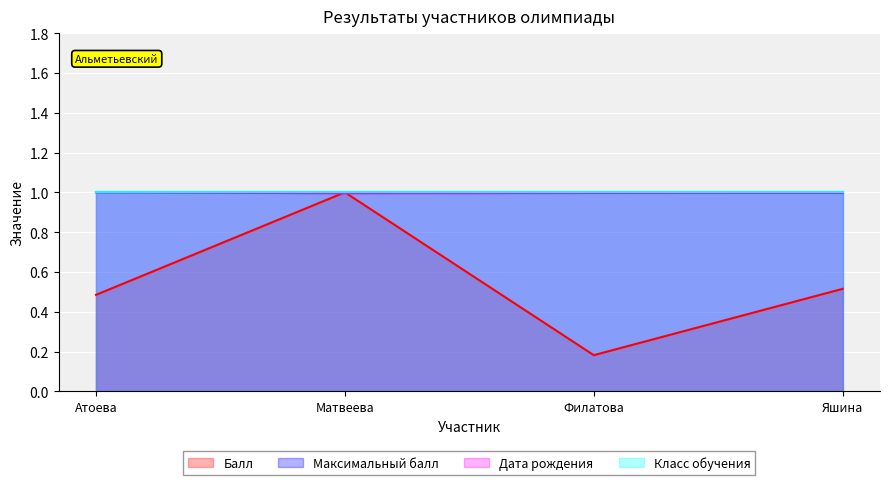

Is it true that Балл equals 1.0 at Матвеева?

True